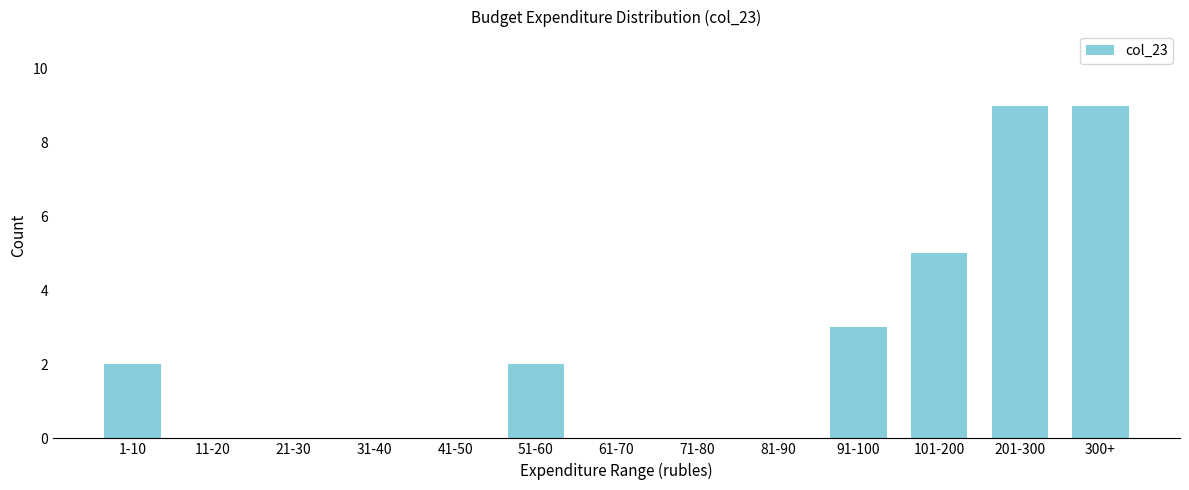

Reading left to right, transcribe all the data shown in this chart.

1-10=2	11-20=0	21-30=0	31-40=0	41-50=0	51-60=2	61-70=0	71-80=0	81-90=0	91-100=3	101-200=5	201-300=9	300+=9